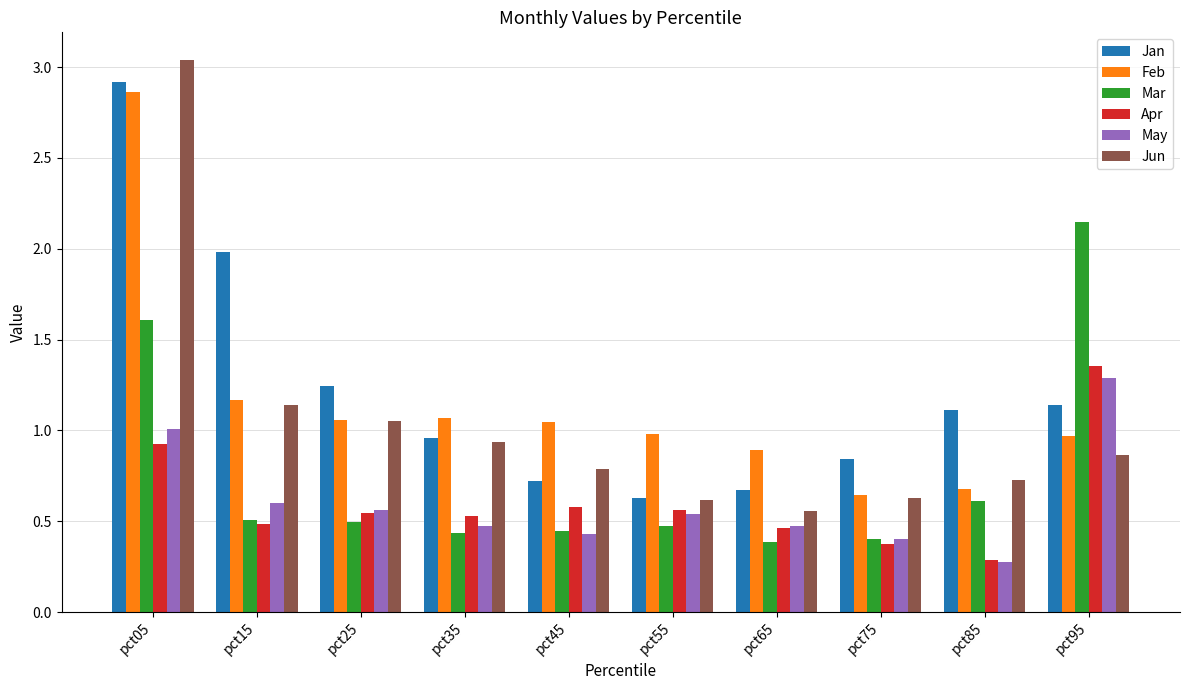

The value of Mar at pct85 is 0.6. True or false?

True